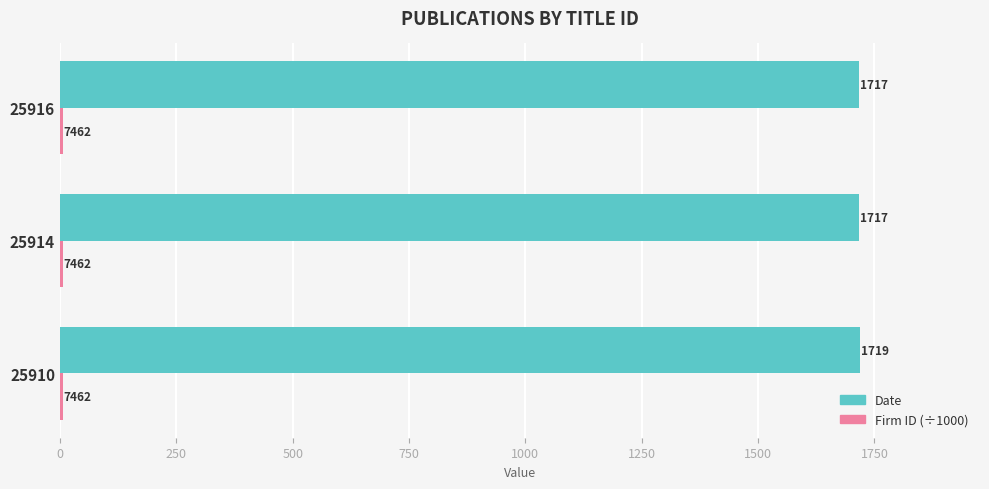

Which series has the largest range (max minus min)?

Date